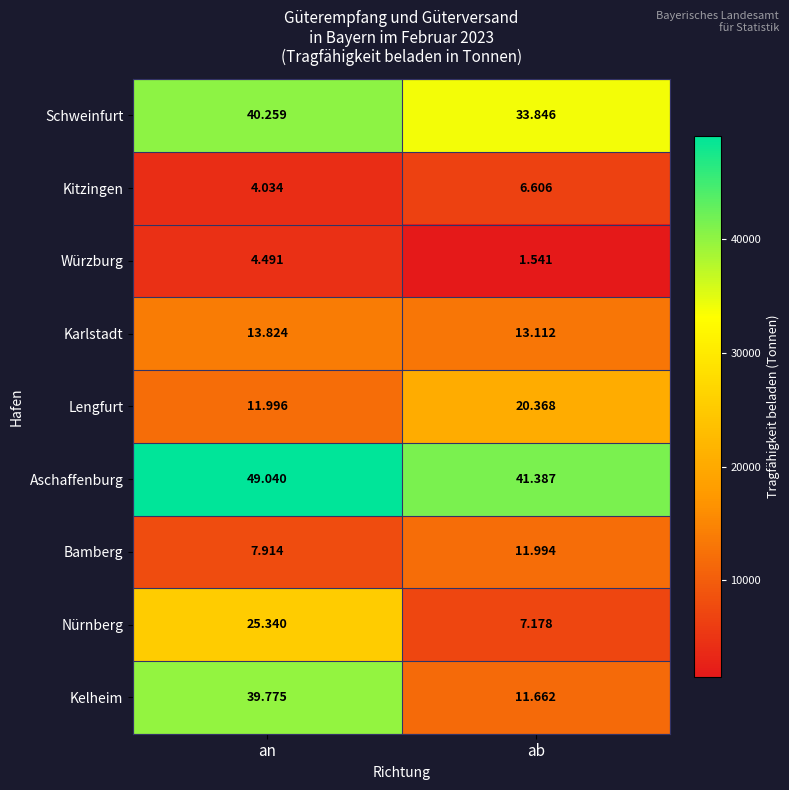

Between an and ab, which series saw the biggest shift?

Kelheim